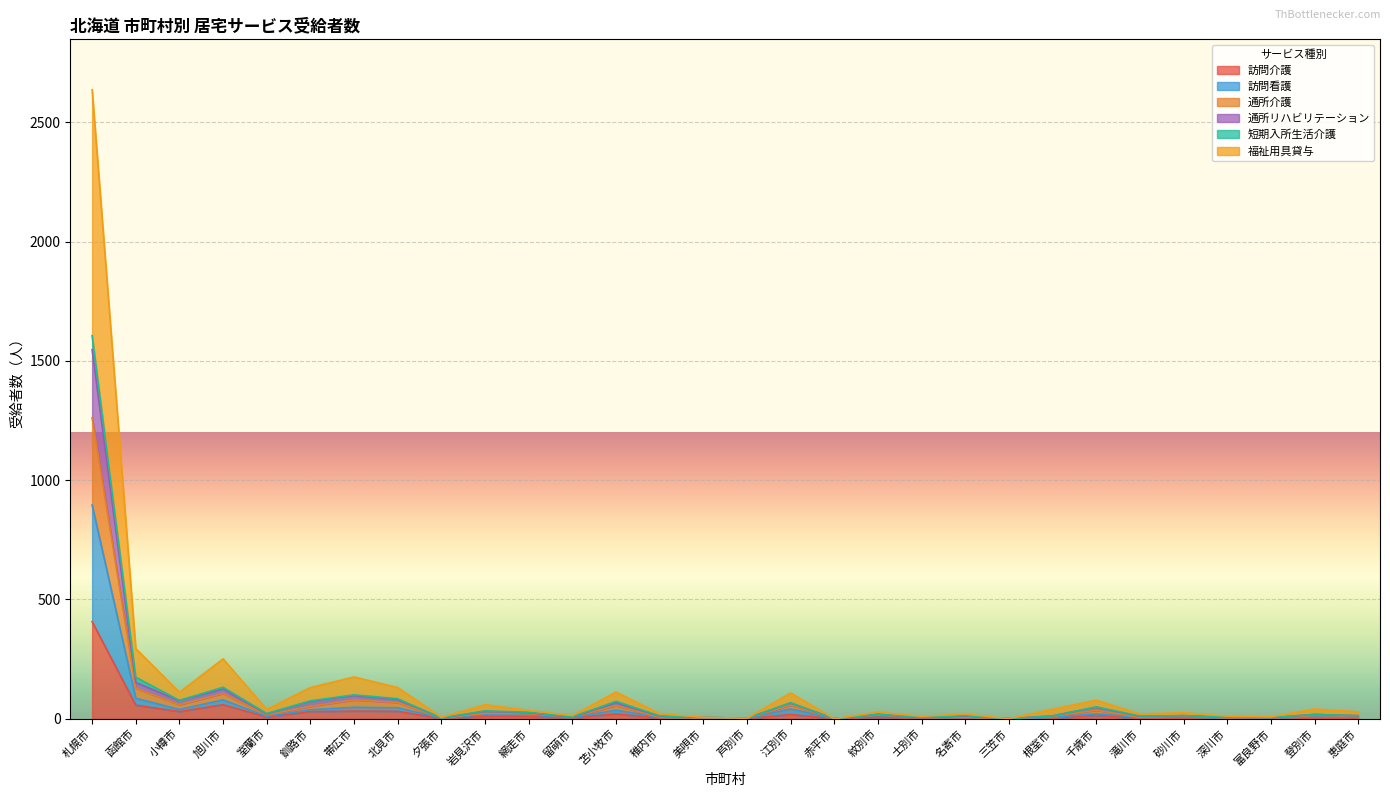

What is the average value of the 訪問介護 series?

25